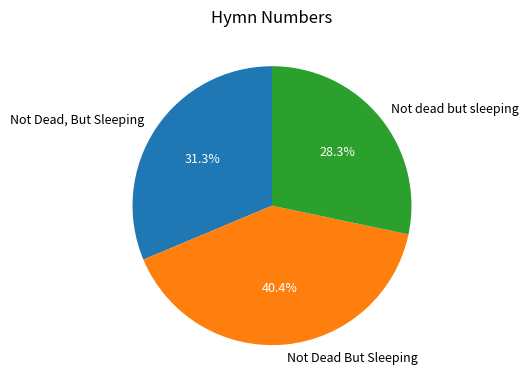

What is the total percentage of Not Dead, But Sleeping and Not Dead But Sleeping?

71.7%